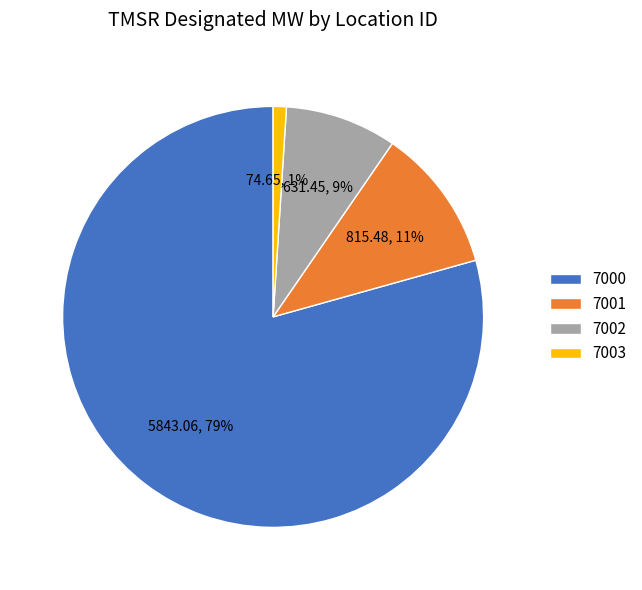

To the nearest percent, what is the difference between the largest and smallest slice percentages?

78%